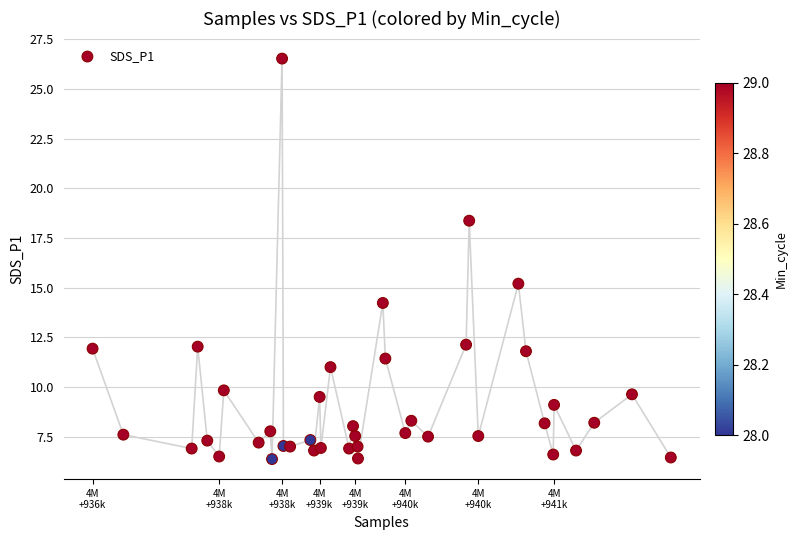

What is the range of Y values (max minus min)?

20.2